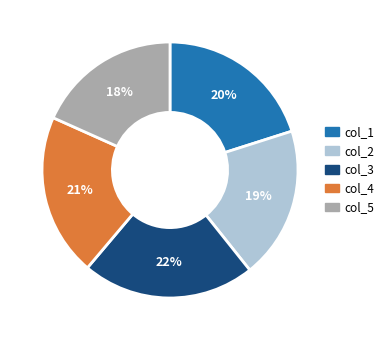

Is there any slice that represents more than half of the pie?

No